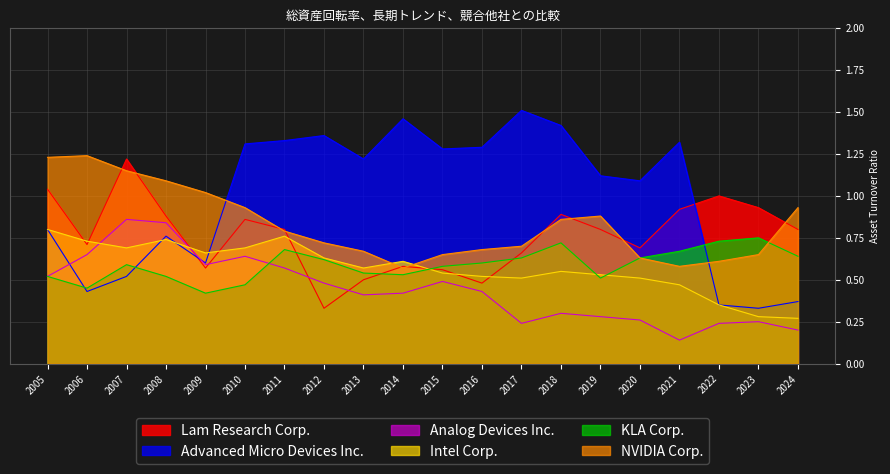

Rank the series by their maximum value, from highest to lowest.

Advanced Micro Devices Inc., NVIDIA Corp., Lam Research Corp., Analog Devices Inc., Intel Corp., KLA Corp.